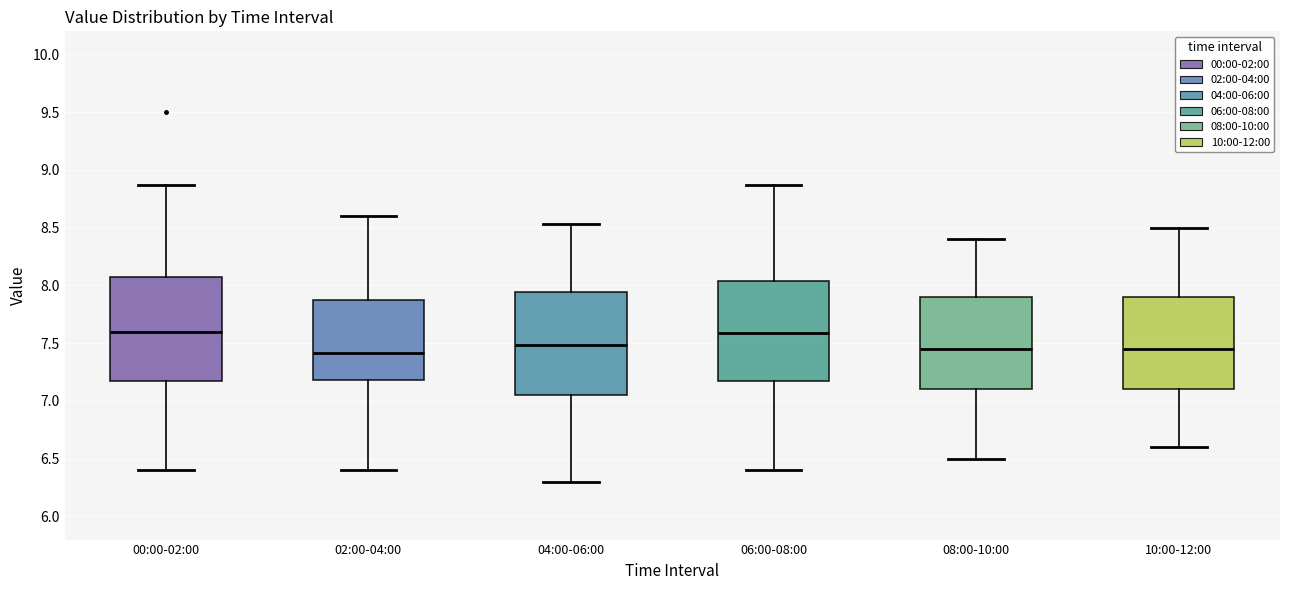

Reading left to right, transcribe this box plot: for each box, give where its median line is, the range the box spans, and where its two whiskers end, as read against the y-axis. The values are not printed on the chart, so give them approximately, as read against the axis.

00:00-02:00: median 7.60, box 7.20 to 8.10, whiskers 6.40 to 8.85
02:00-04:00: median 7.40, box 7.20 to 7.90, whiskers 6.40 to 8.60
04:00-06:00: median 7.50, box 7.05 to 7.95, whiskers 6.30 to 8.55
06:00-08:00: median 7.60, box 7.20 to 8.05, whiskers 6.40 to 8.85
08:00-10:00: median 7.45, box 7.10 to 7.90, whiskers 6.50 to 8.40
10:00-12:00: median 7.45, box 7.10 to 7.90, whiskers 6.60 to 8.50